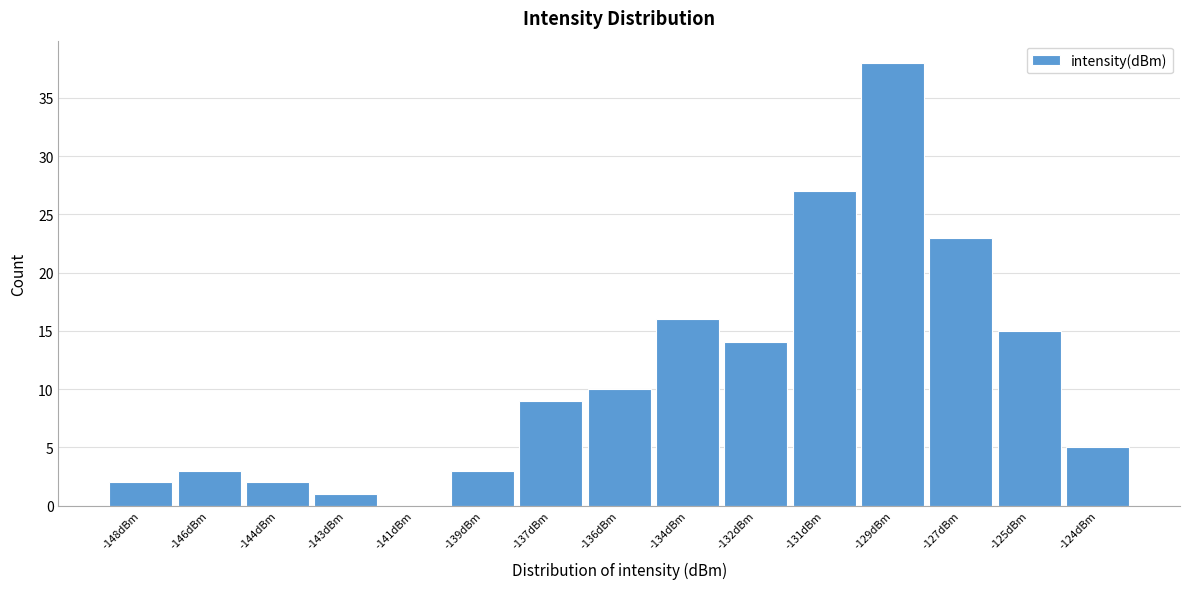

Reading left to right, what are all the values shown in this chart?

-148dBm=2	-146dBm=3	-144dBm=2	-143dBm=1	-141dBm=0	-139dBm=3	-137dBm=9	-136dBm=10	-134dBm=16	-132dBm=14	-131dBm=27	-129dBm=38	-127dBm=23	-125dBm=15	-124dBm=5